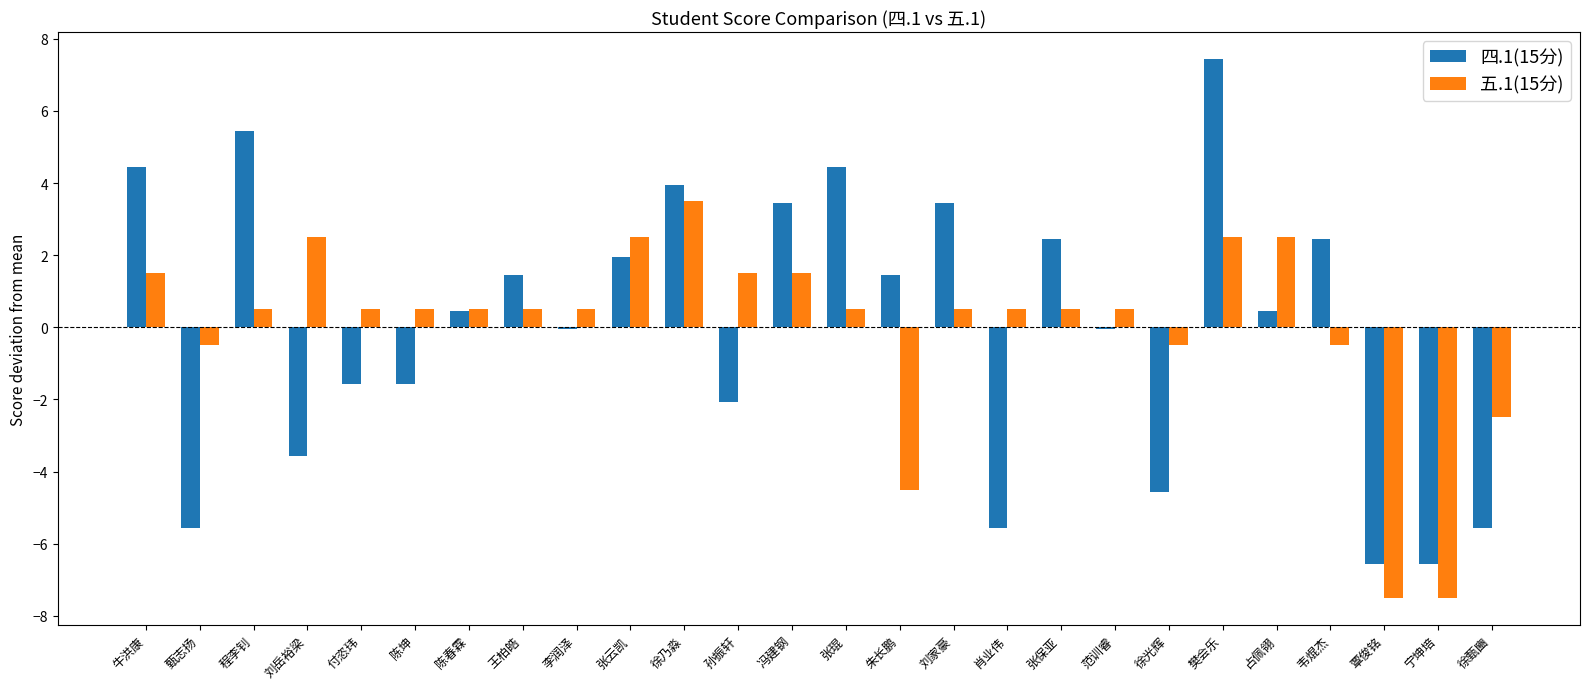

The 五.1(15分) series shows 2.5 at 樊会乐. True or false?

True